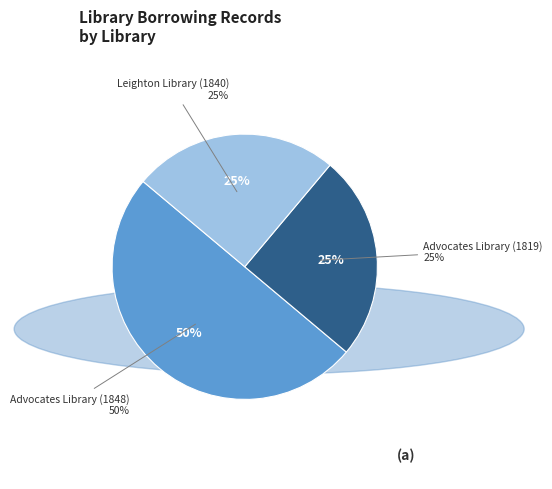

Which slice is the largest?

Advocates Library (1848)